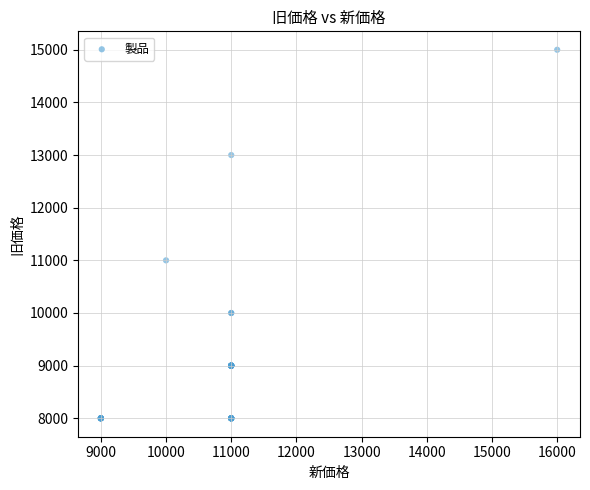

What Y value in the scatter plot is closest to 11500?

11000